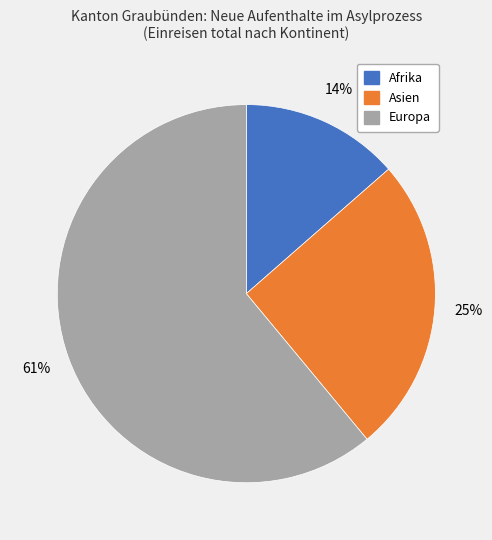

To the nearest percent, what is the average slice percentage?

33%